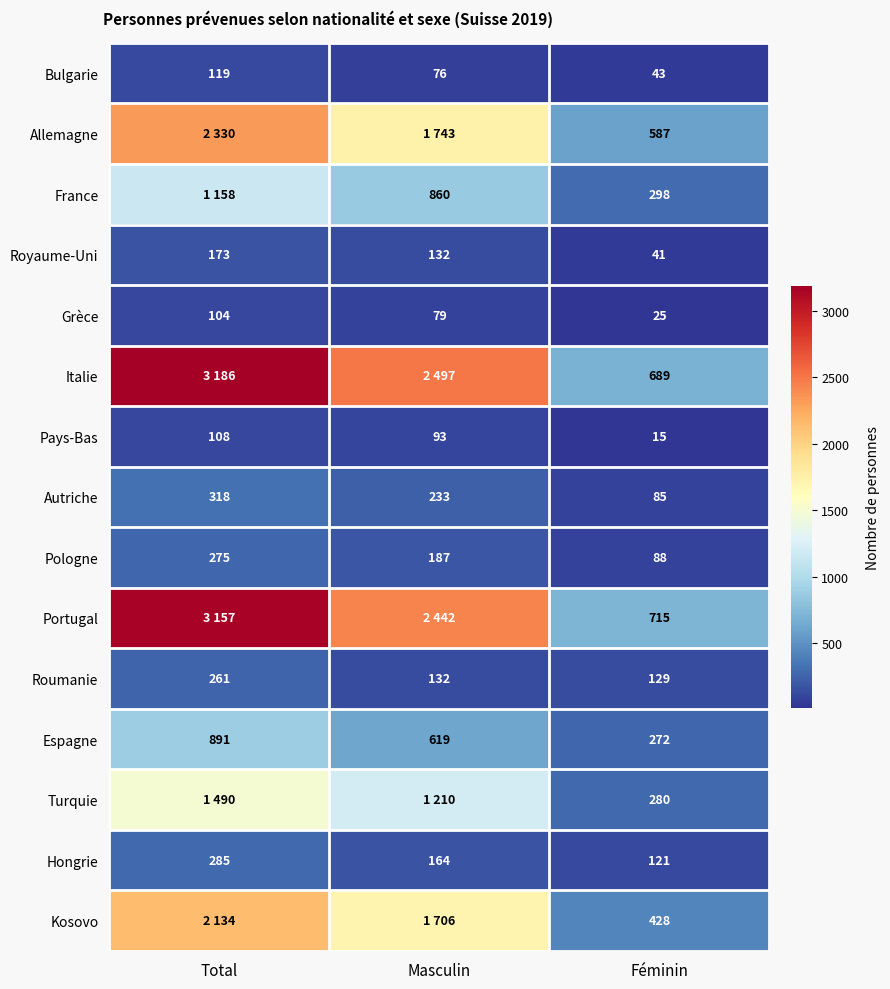

What is the difference between the highest and lowest values at Masculin?

2421